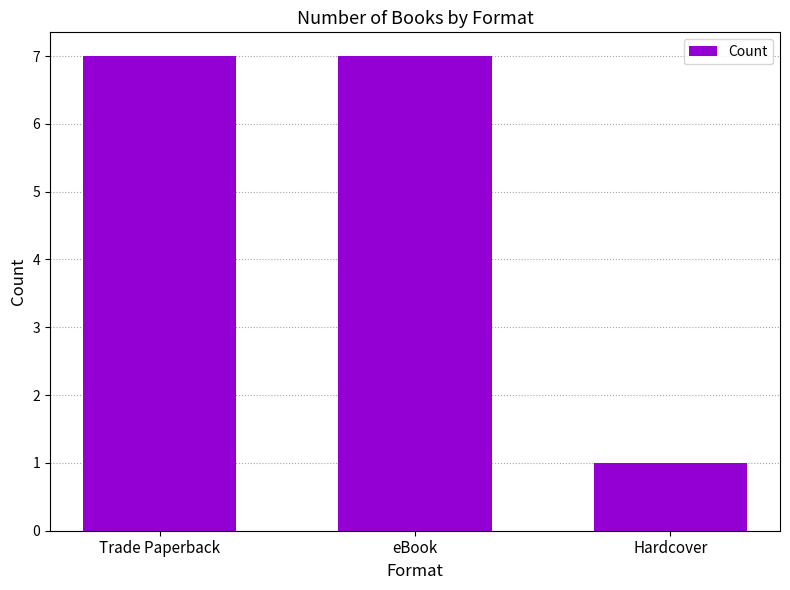

What is the value of the 2nd bar from the left?

7